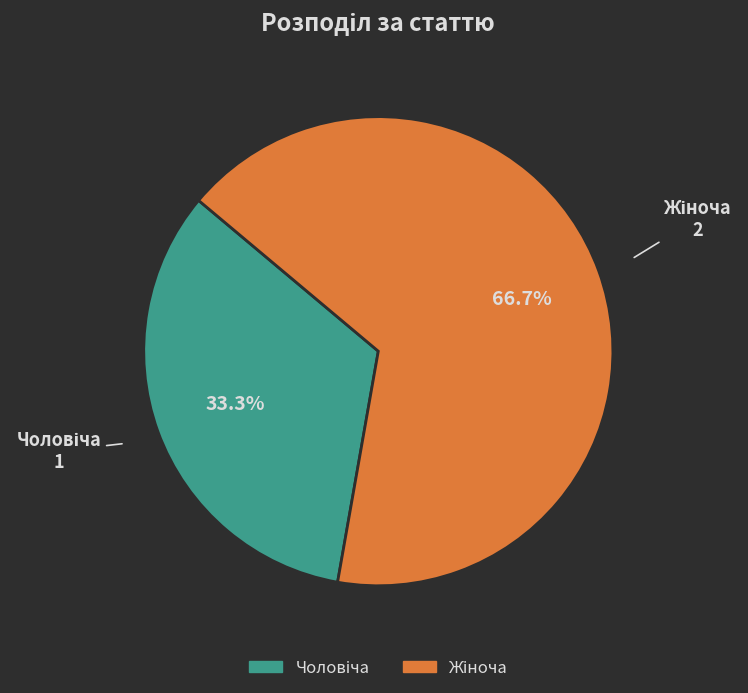

How many segments does this pie chart have?

2